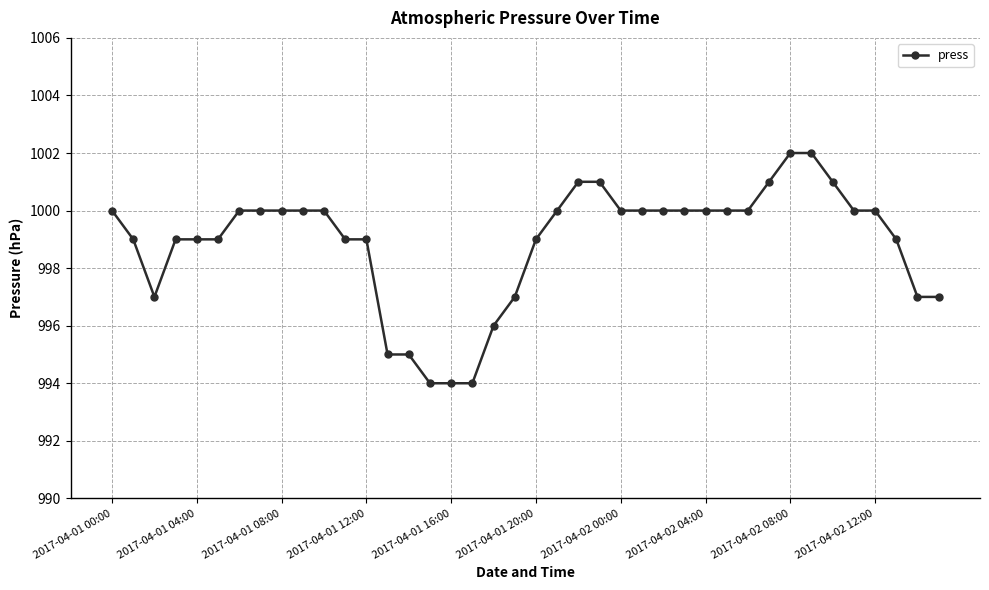

What is the value of the 20th point from the left?

997